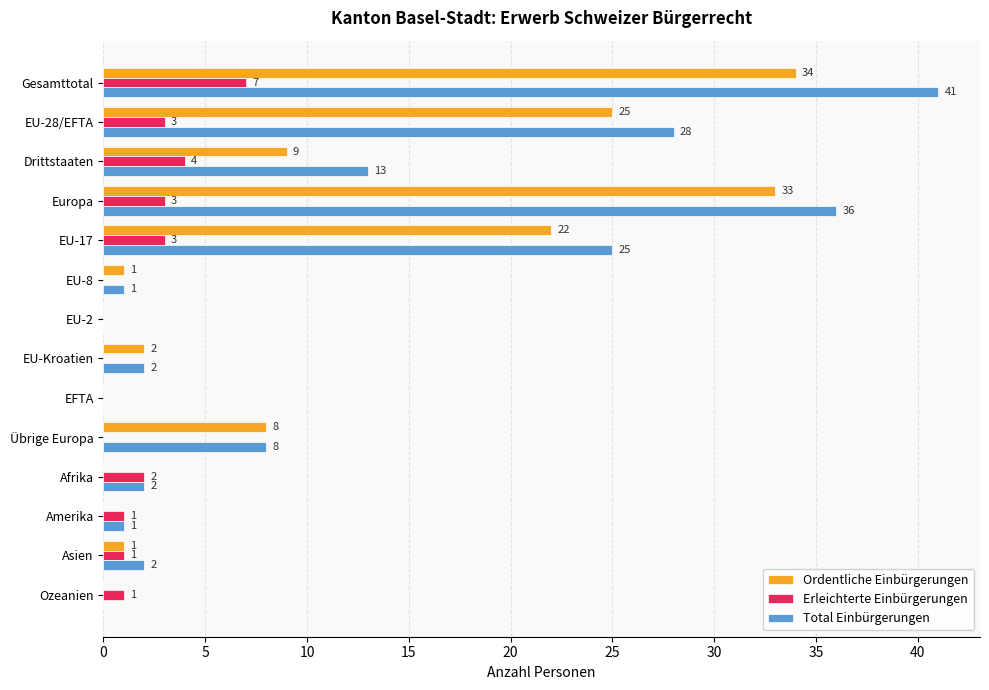

Which series has the widest spread of values?

Total Einbürgerungen